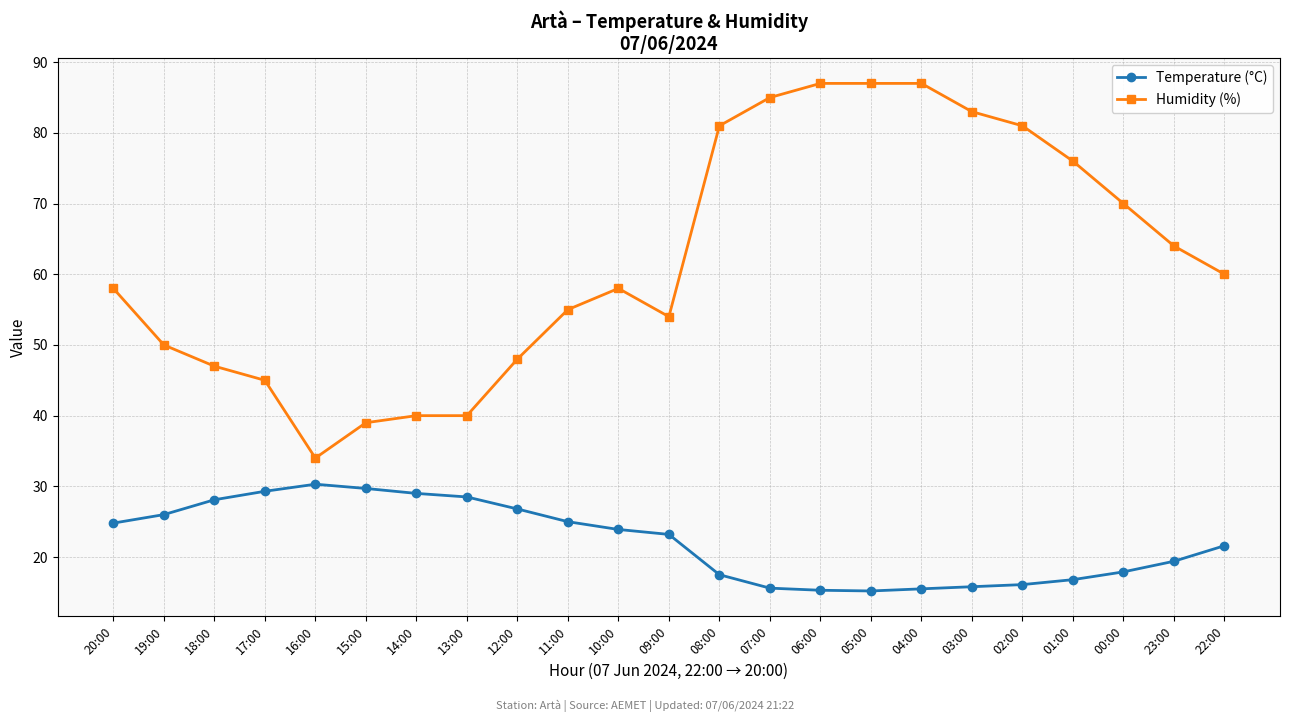

At 15:00, list the series in order from smallest to largest.

Temperature (°C), Humidity (%)